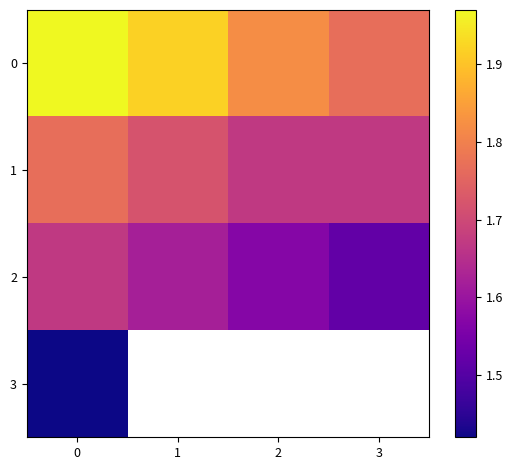

How many distinct data groups are displayed?

4